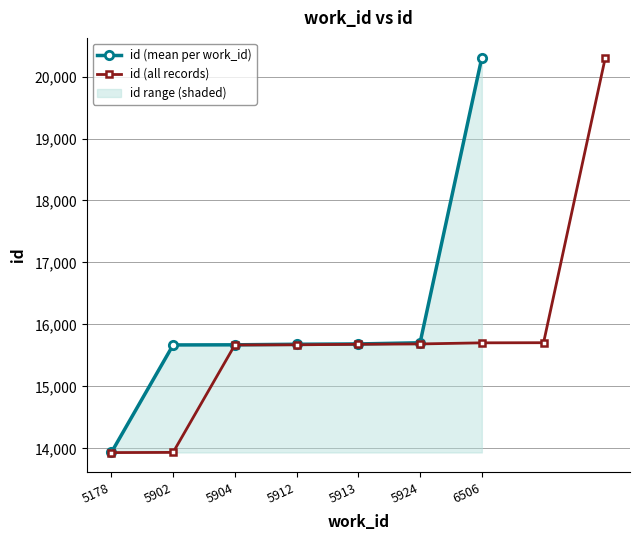

Count the number of categories in the chart.

9